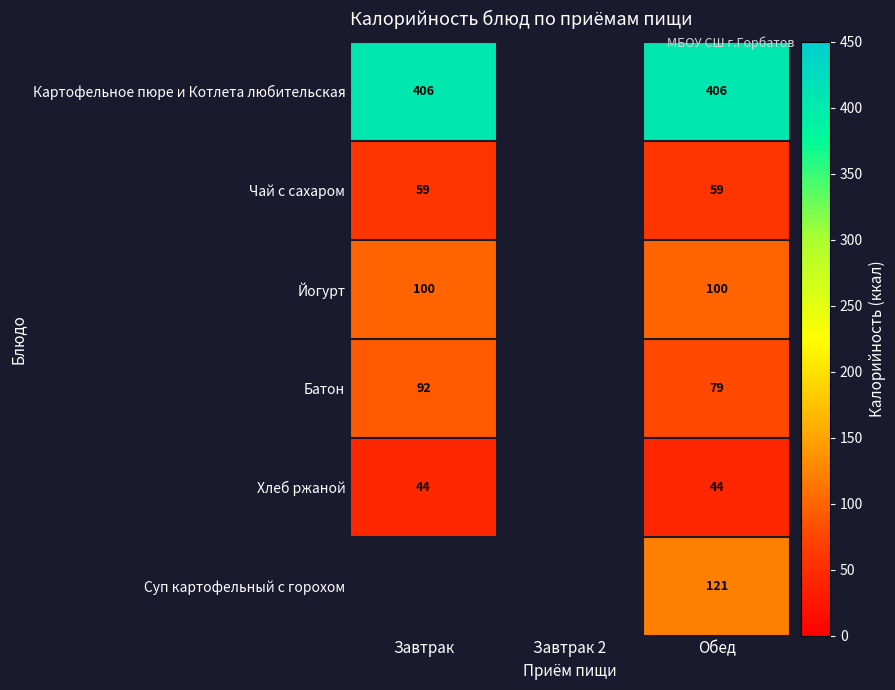

Rank the series at Обед from lowest to highest value.

Хлеб ржаной, Чай с сахаром, Батон, Йогурт, Суп картофельный с горохом, Картофельное пюре и Котлета любительская